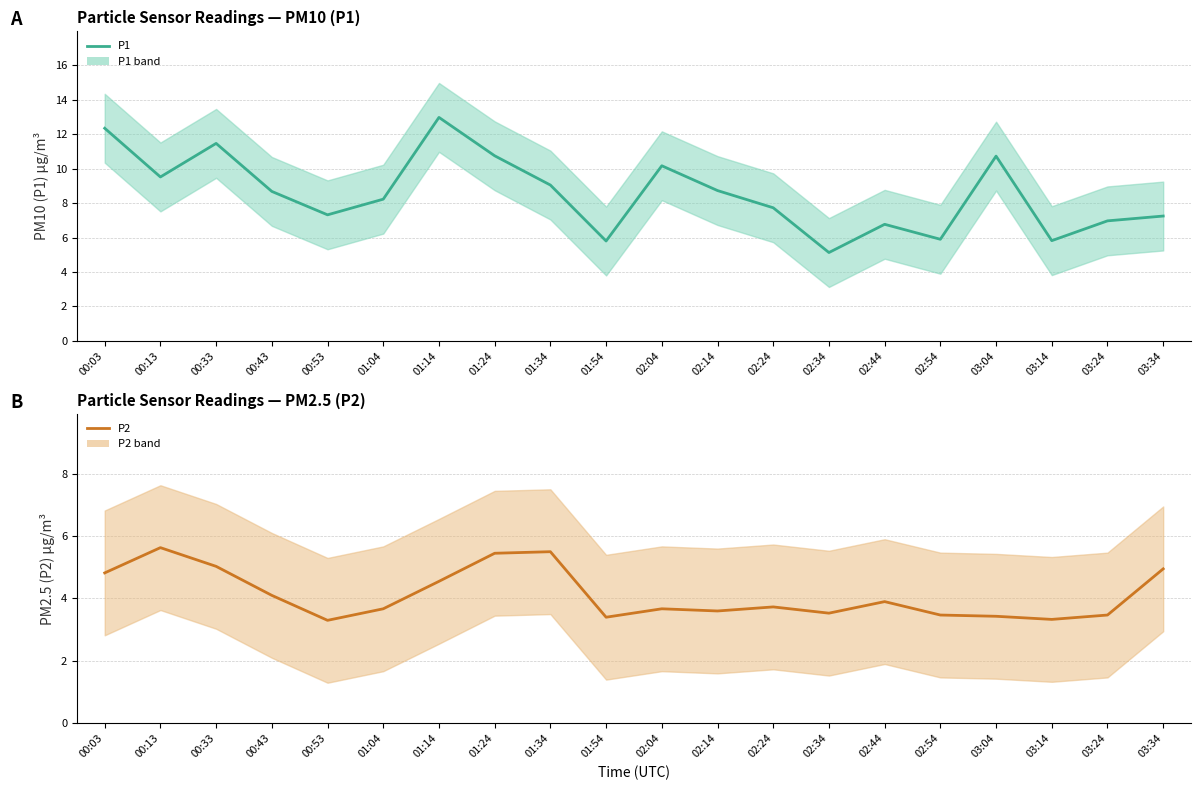

True or false: P2 and P1 cross at least once.

False